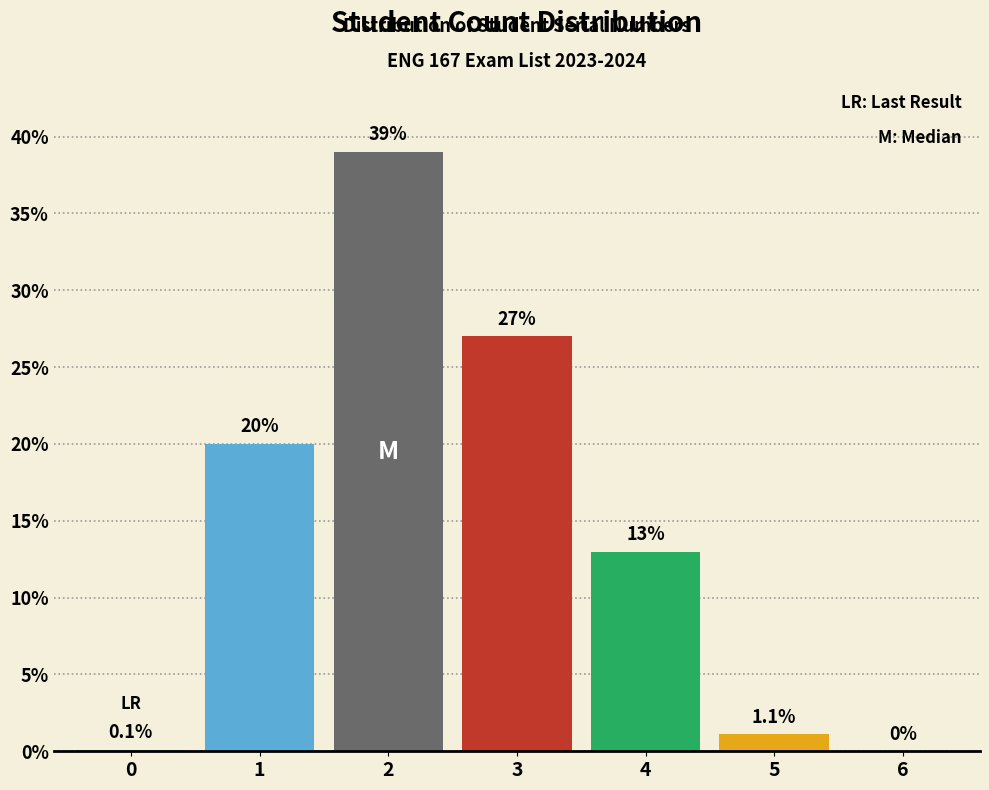

Reading left to right, list all the values displayed in this chart.

0=0.1	1=20.0	2=39.0	3=27.0	4=13.0	5=1.1	6=0.0